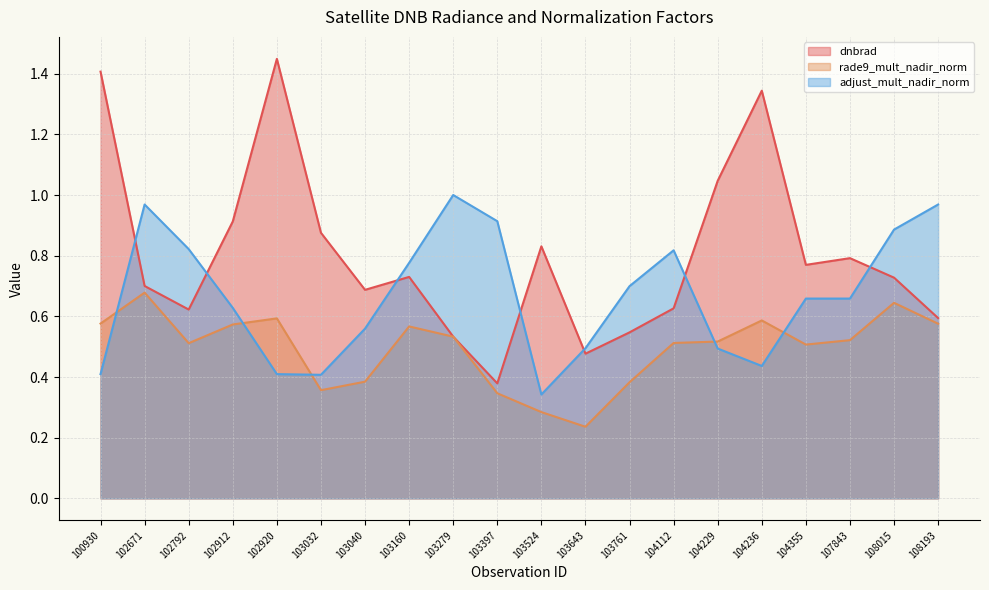

Between which two adjacent categories do dnbrad and adjust_mult_nadir_norm first intersect?

100930 and 102671